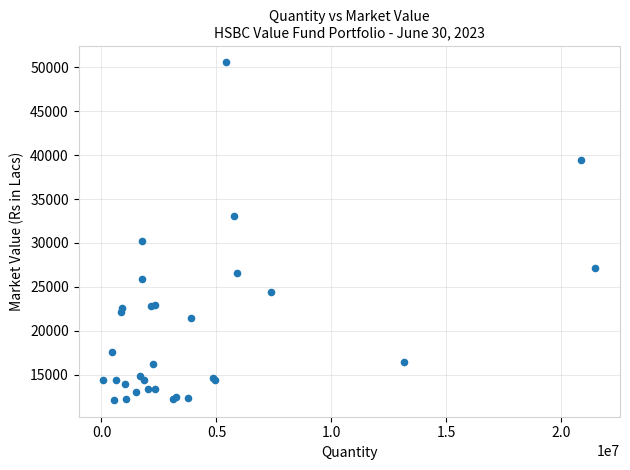

What Y value in the scatter plot is closest to 31345?

30239.0